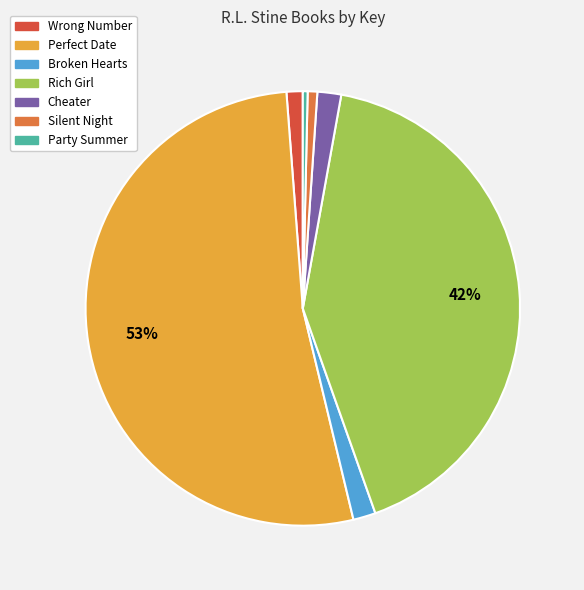

To the nearest percent, what portion does Cheater represent?

2%